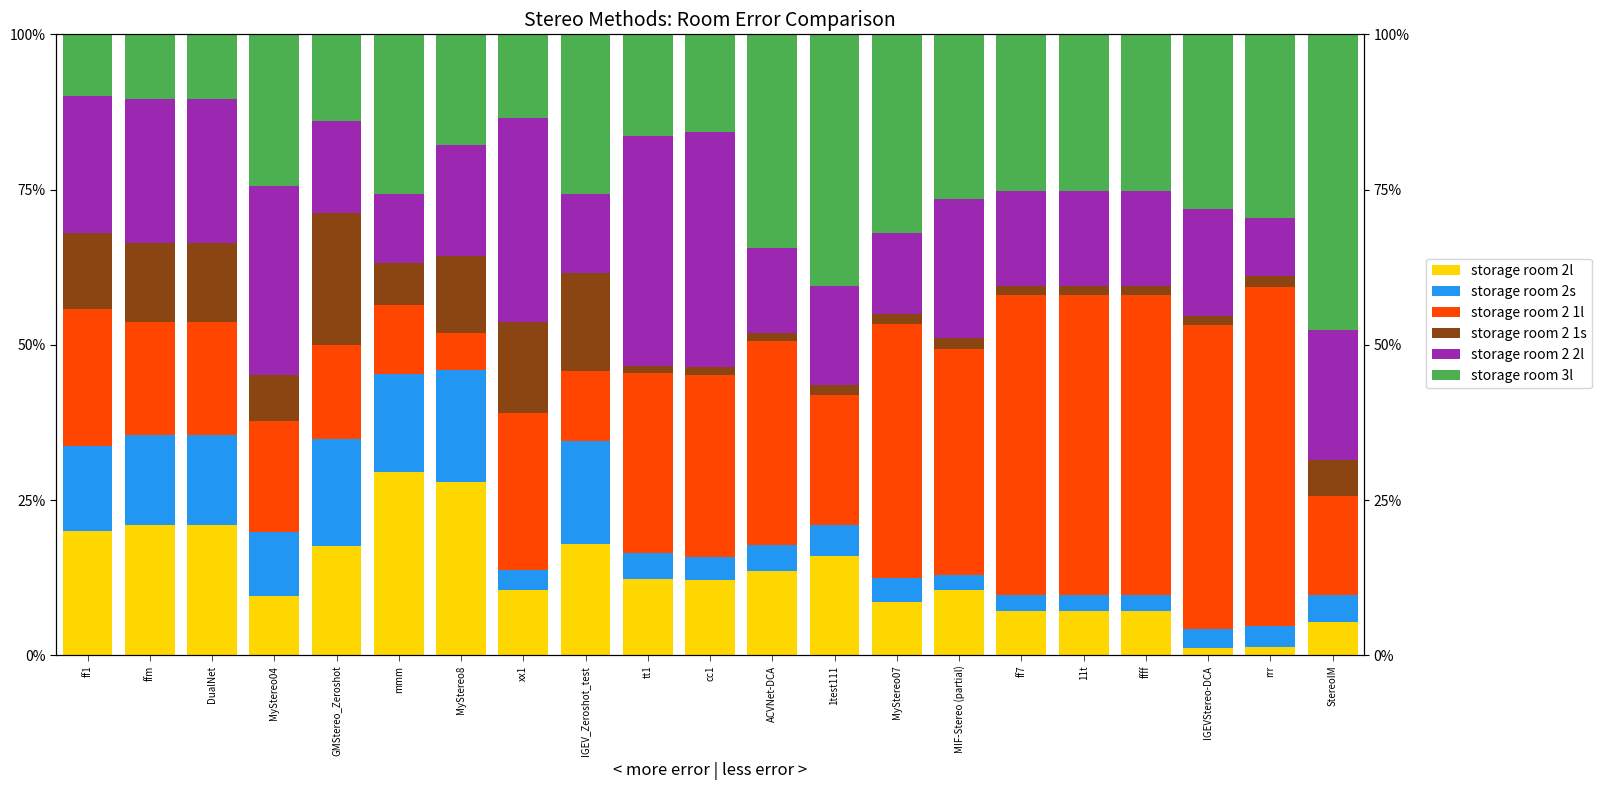

What is the lowest value of the storage room 2 2l series?

9.5